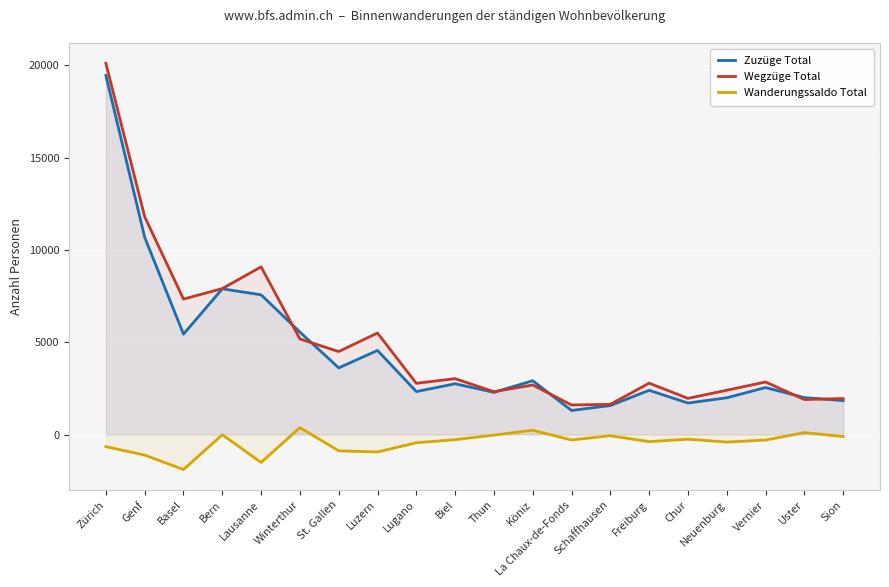

Rank the categories by Zuzüge Total value from lowest to highest.

La Chaux-de-Fonds, Schaffhausen, Chur, Sion, Neuenburg, Uster, Thun, Lugano, Freiburg, Vernier, Biel, Köniz, St. Gallen, Luzern, Basel, Winterthur, Lausanne, Bern, Genf, Zürich